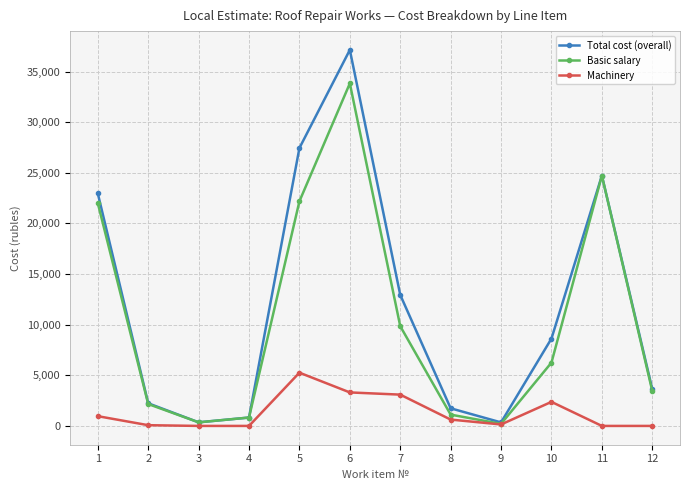

True or false: Machinery has more than 1 points higher than both neighbors.

True